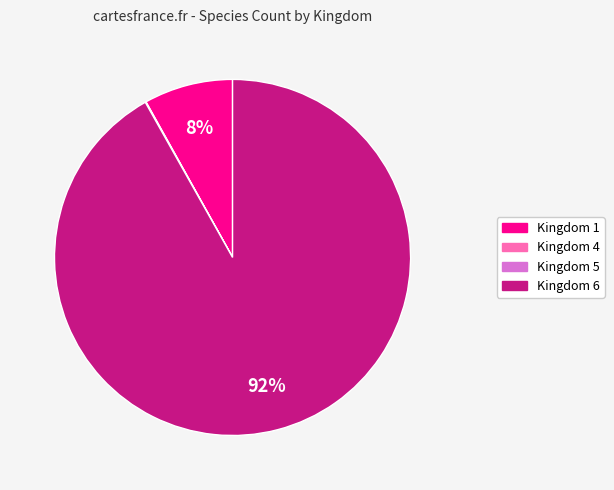

Is the sum of Kingdom 6 and Kingdom 1 greater than half?

Yes